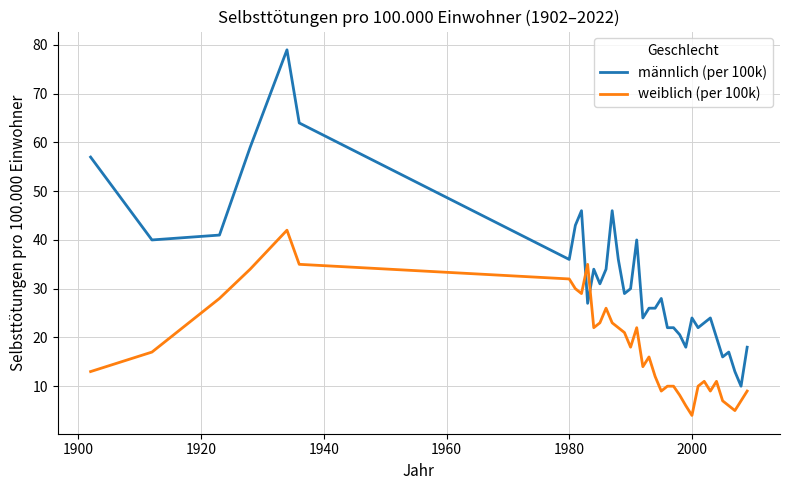

Which series has the largest total across all categories?

männlich (per 100k)